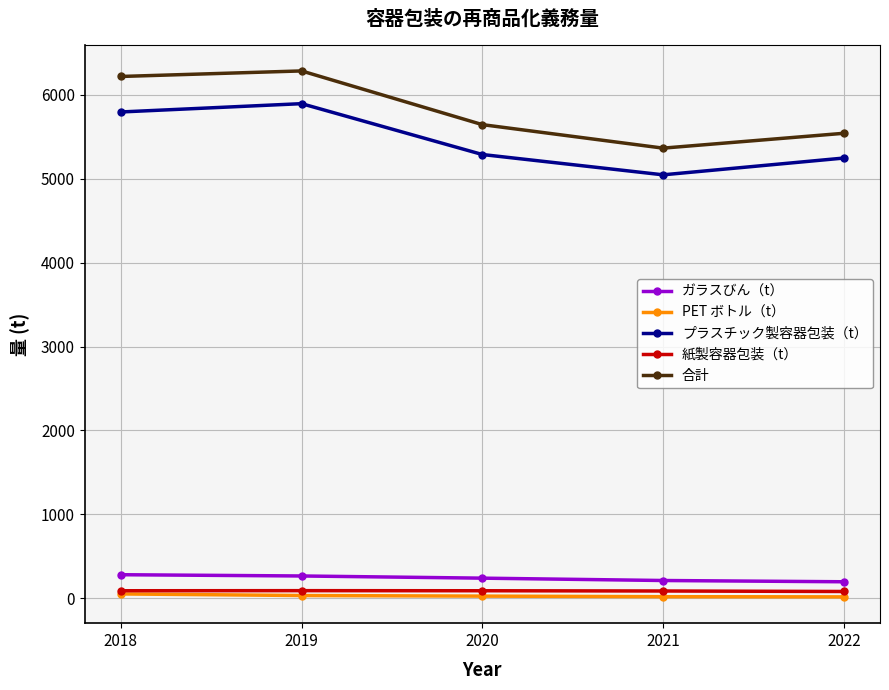

List the labels in order of 合計 value, smallest first.

2021, 2022, 2020, 2018, 2019